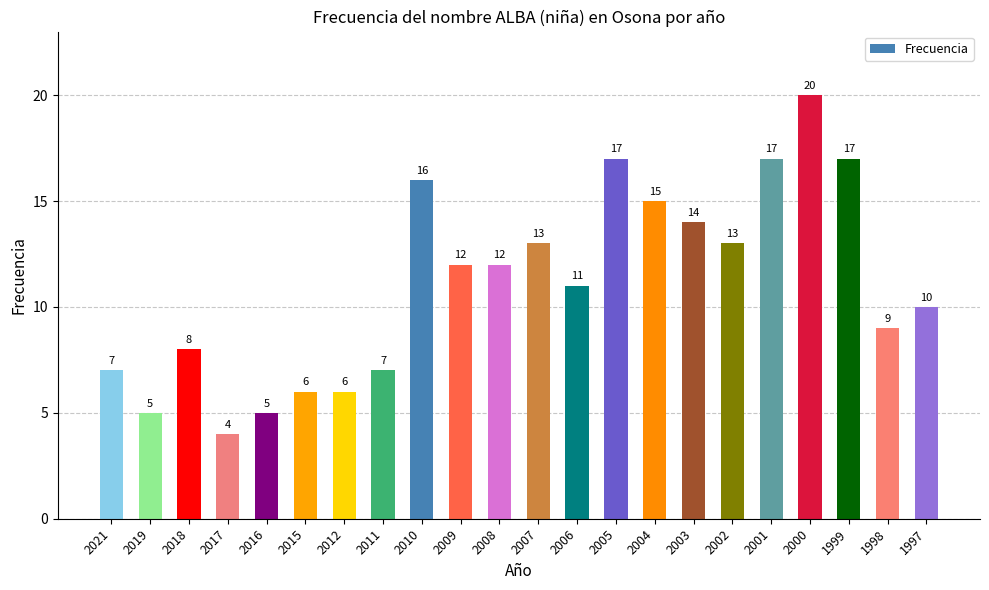

Reading left to right, extract all data points from this chart.

7	5	8	4	5	6	6	7	16	12	12	13	11	17	15	14	13	17	20	17	9	10